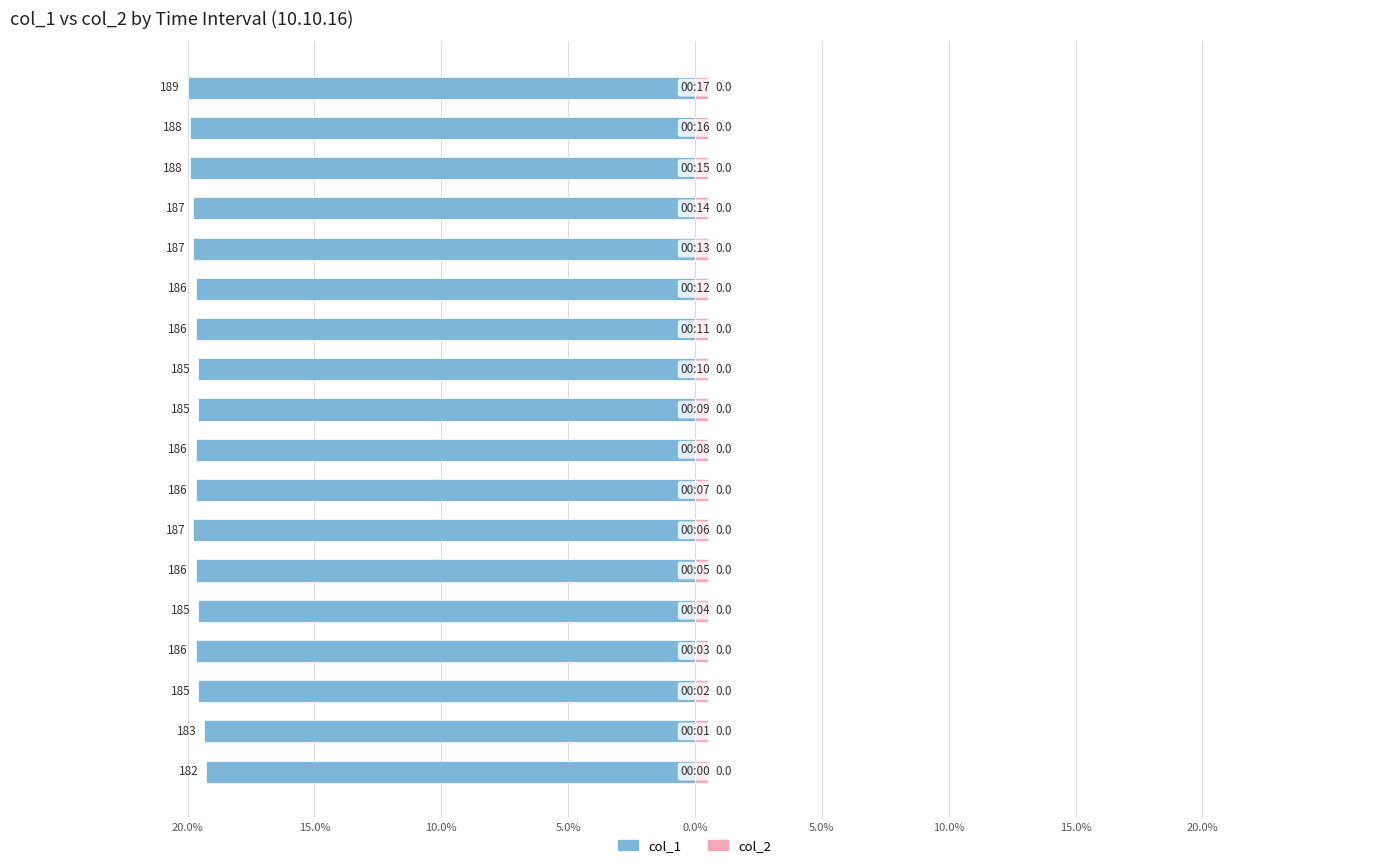

Reading left to right, list all the values displayed in this chart.

col_1: -19.3	-19.4	-19.6	-19.7	-19.6	-19.7	-19.8	-19.7	-19.7	-19.6	-19.6	-19.7	-19.7	-19.8	-19.8	-19.9	-19.9	-20.0
col_2: 0.6	0.6	0.6	0.6	0.6	0.6	0.6	0.6	0.6	0.6	0.6	0.6	0.6	0.6	0.6	0.6	0.6	0.6